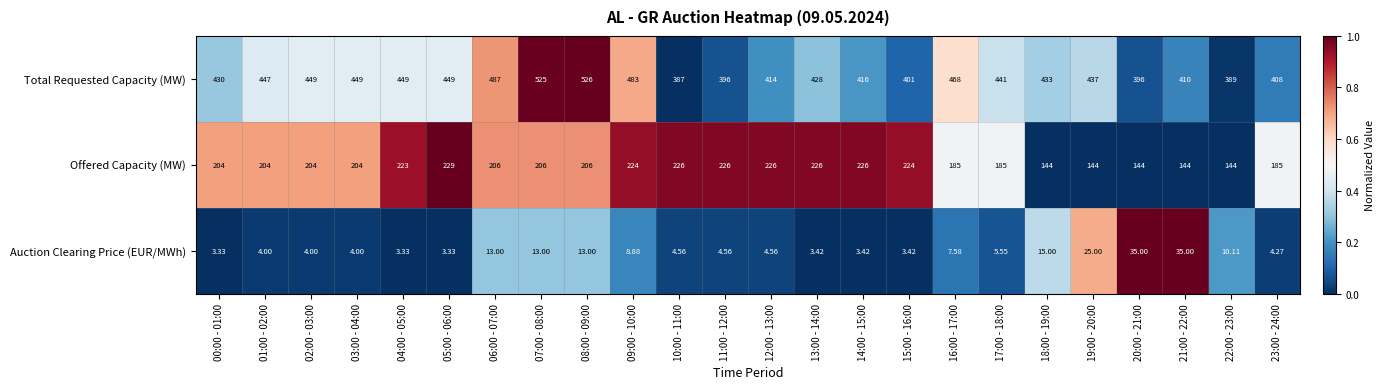

How many data points does each series have?

24